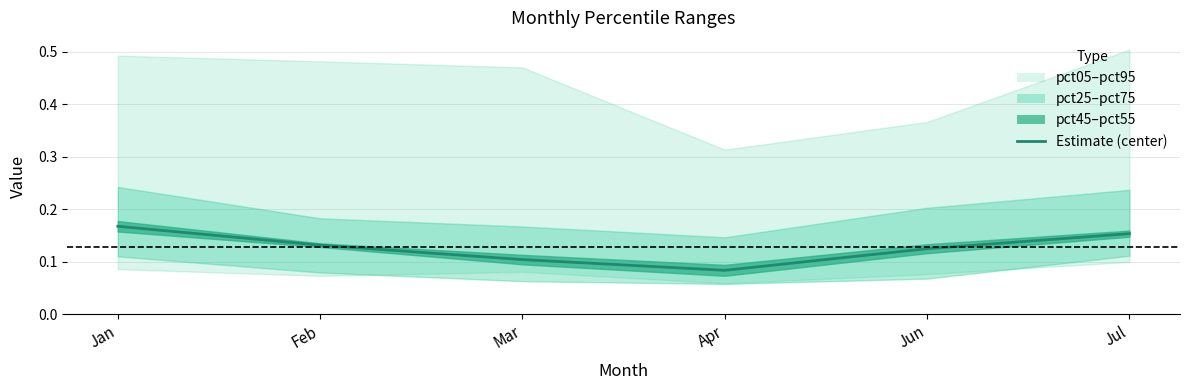

Reading left to right, list all the values displayed in this chart.

0.2	0.1	0.1	0.1	0.1	0.2